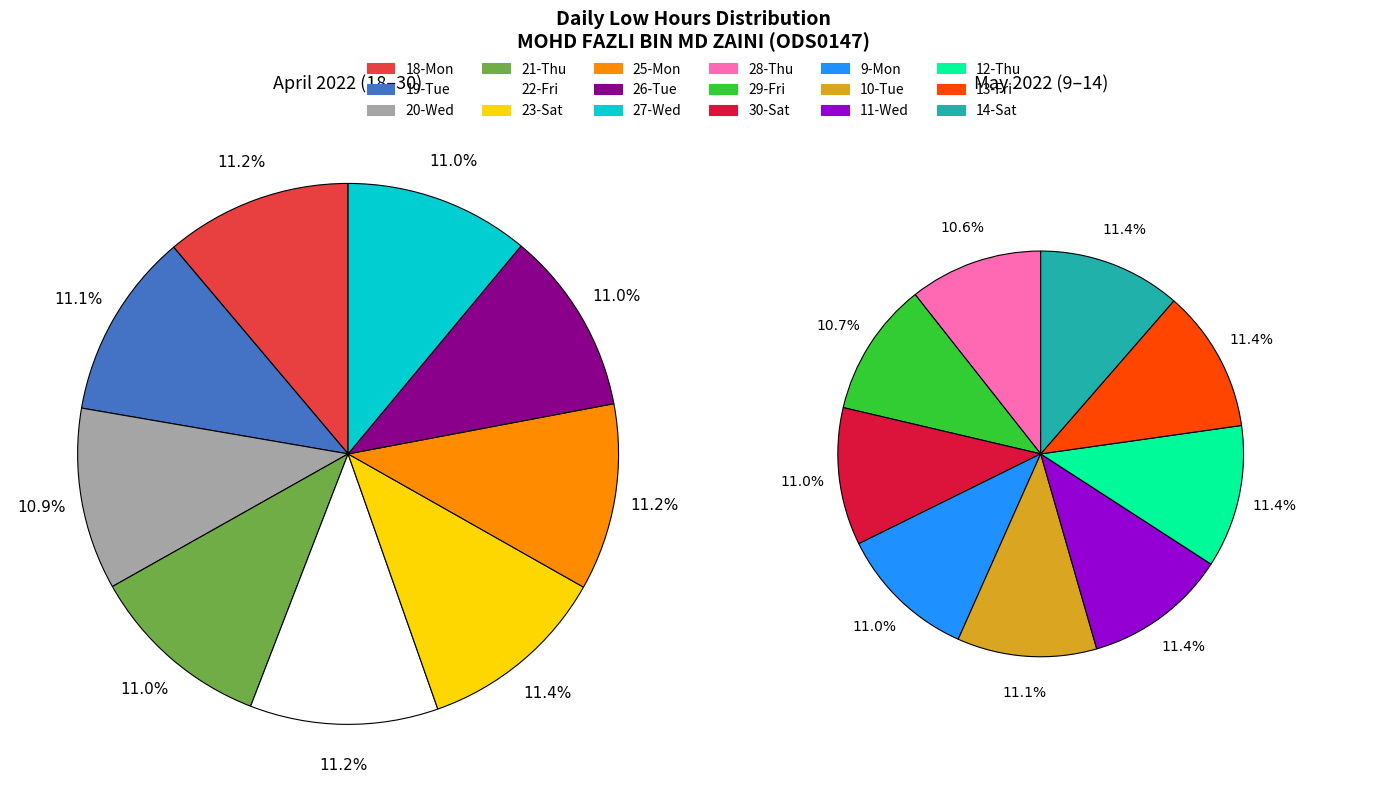

Is the sum of 27-Wed and 18-Mon greater than half?

No